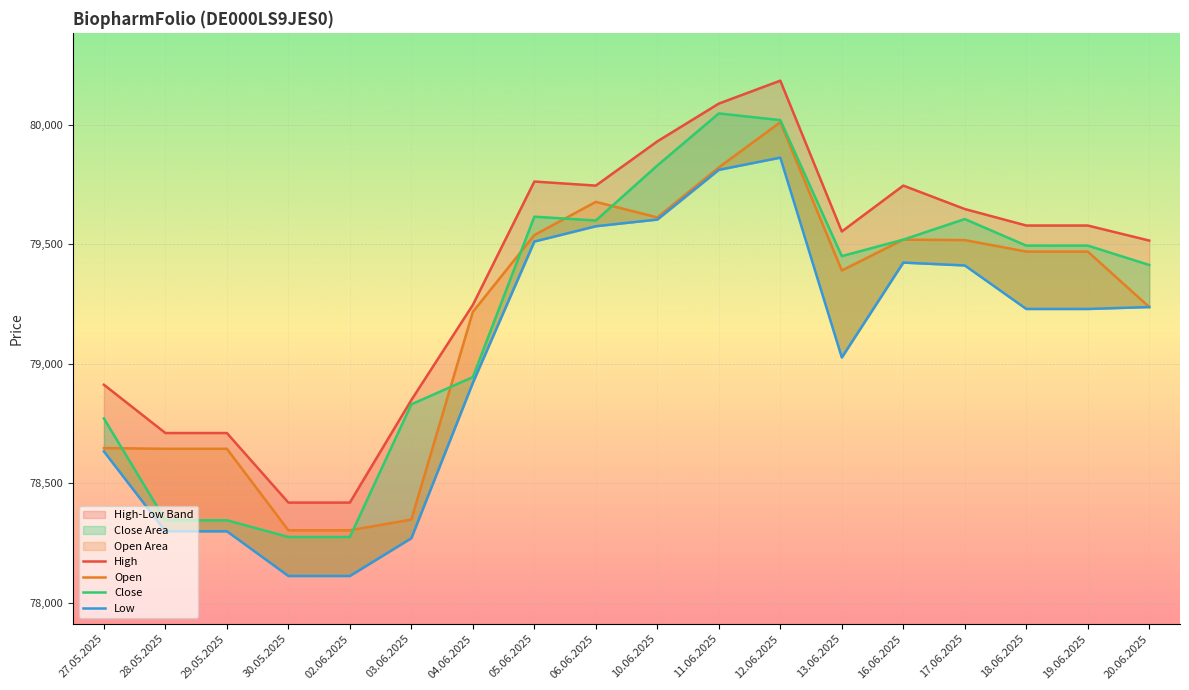

What is the label of the 3rd point from the left?

29.05.2025